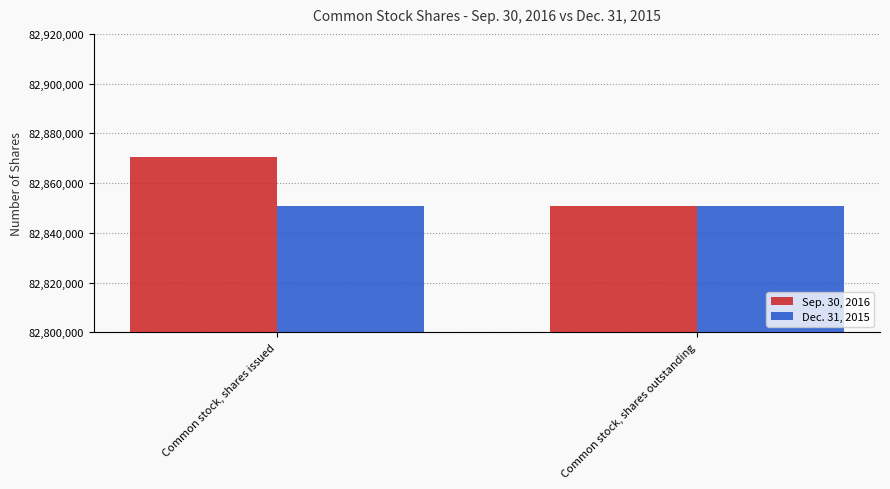

What is the lowest value of the Dec. 31, 2015 series?

82850619